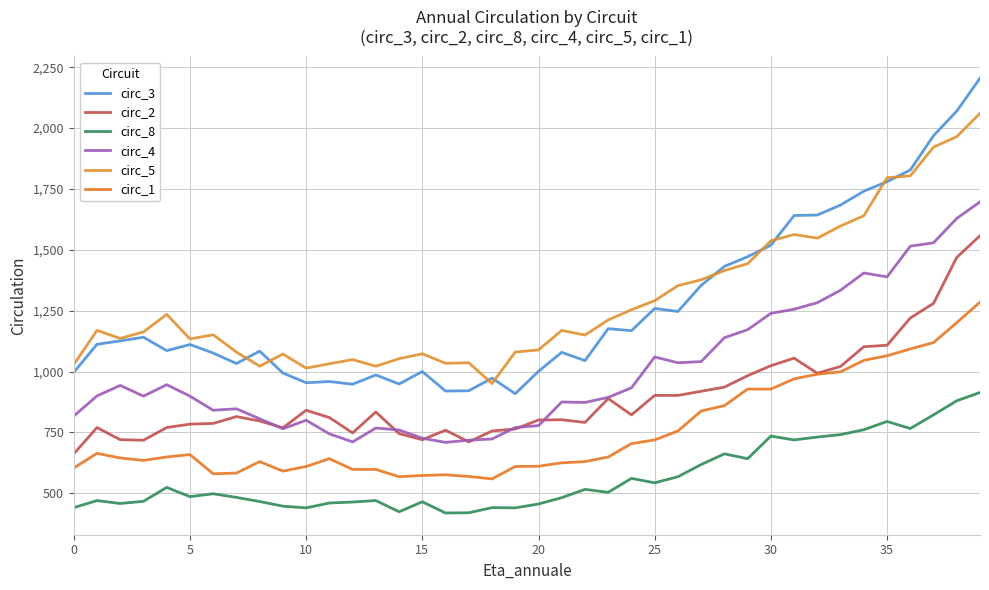

Does the chart have visible grid lines?

Yes